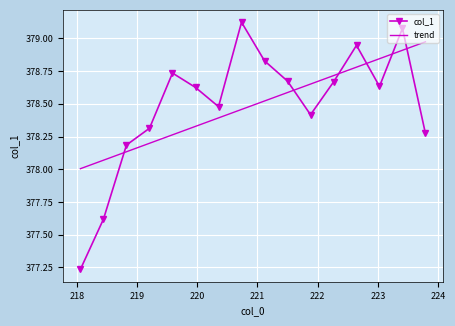

How many intersections are there between trend and col_1?

6